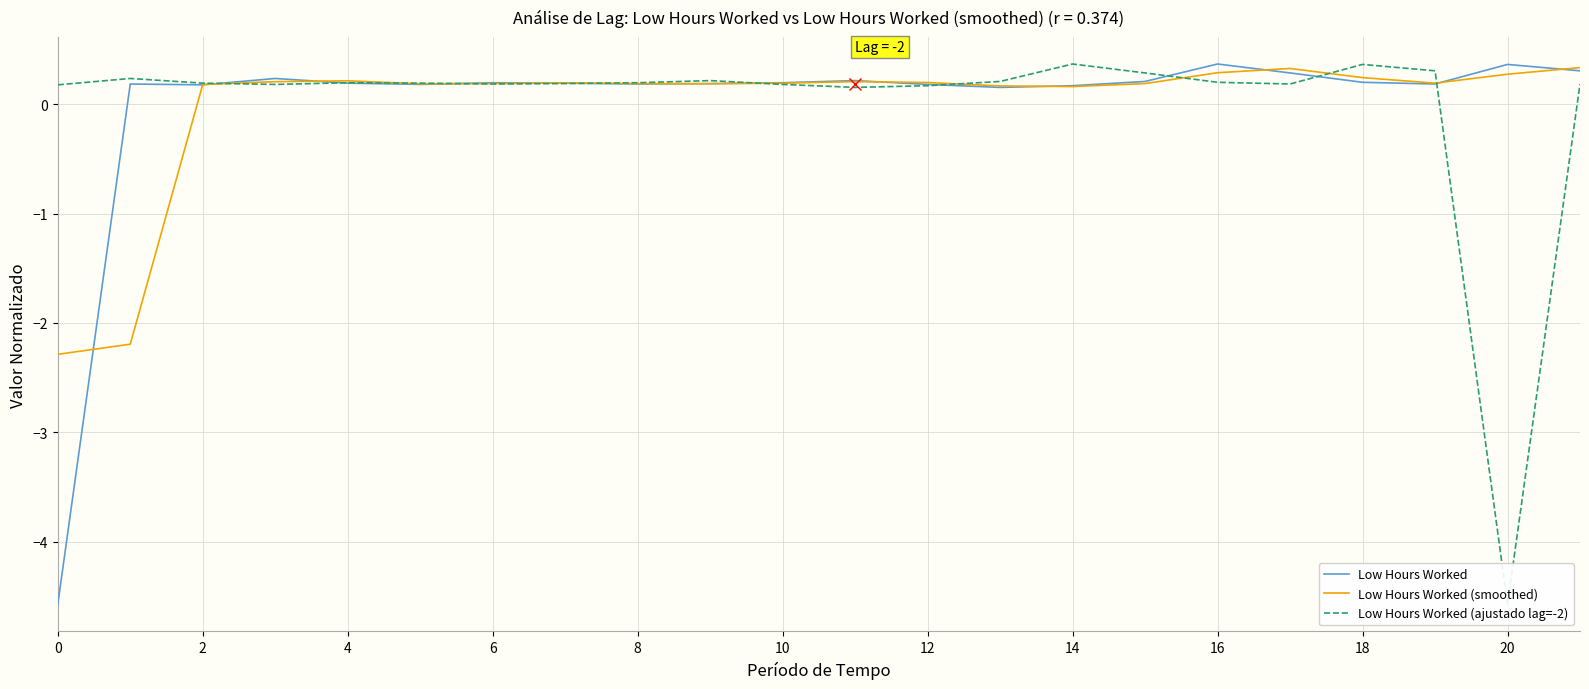

At which label is Low Hours Worked (ajustado lag=-2) closest to -2?

11